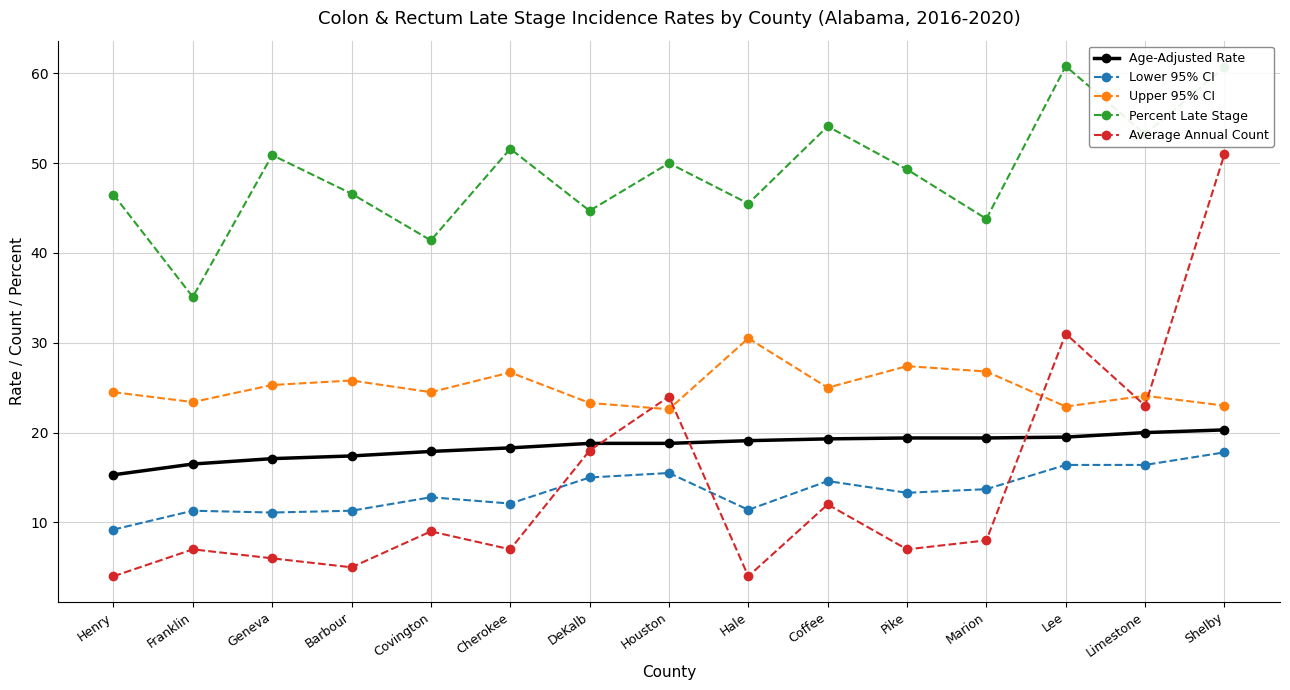

Is the value of Average Annual Count at Houston greater than the value of Age-Adjusted Rate at Coffee?

Yes